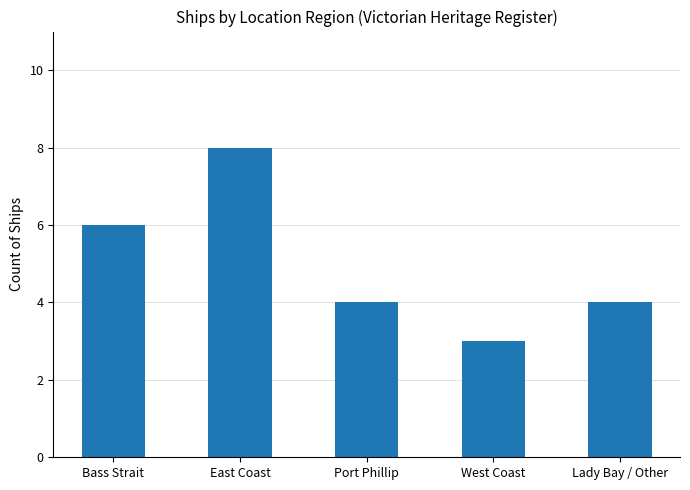

Where does the data first go above 4?

Bass Strait